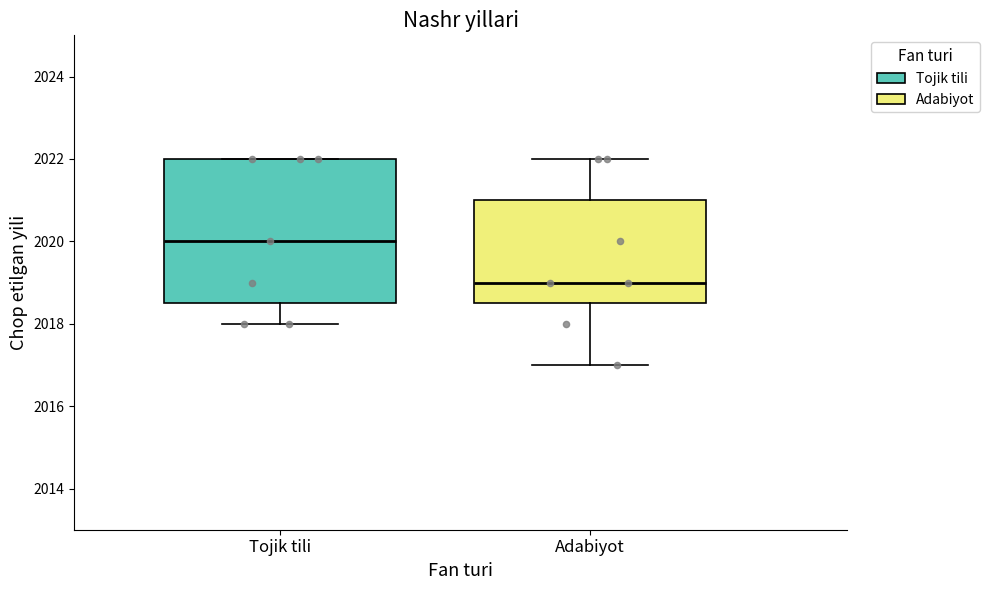

Which box is the tallest, from its lower edge to its upper edge?

Tojik tili